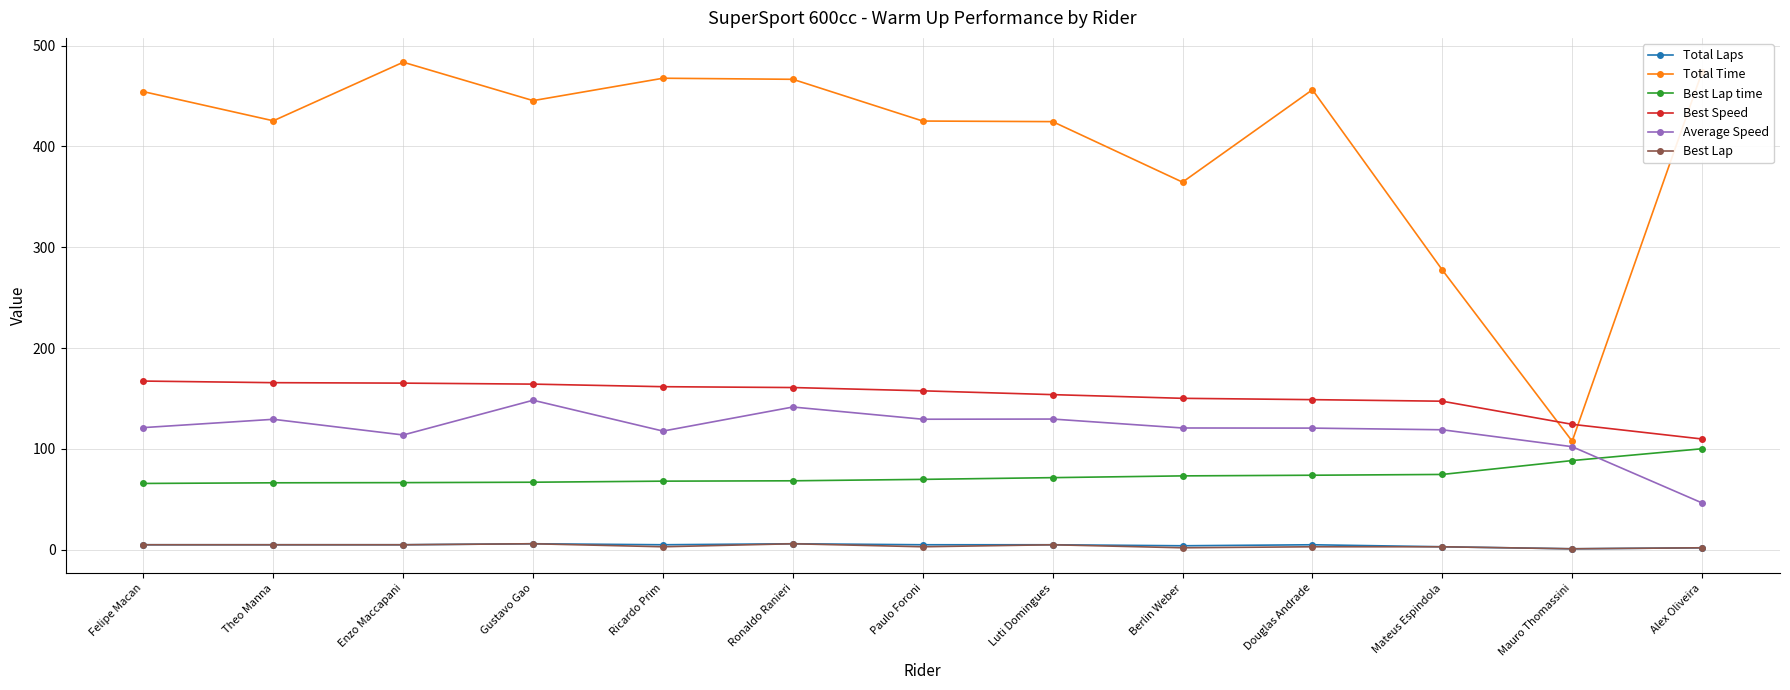

Is the value of Average Speed at Felipe Macan greater than the value of Best Lap at Luti Domingues?

Yes